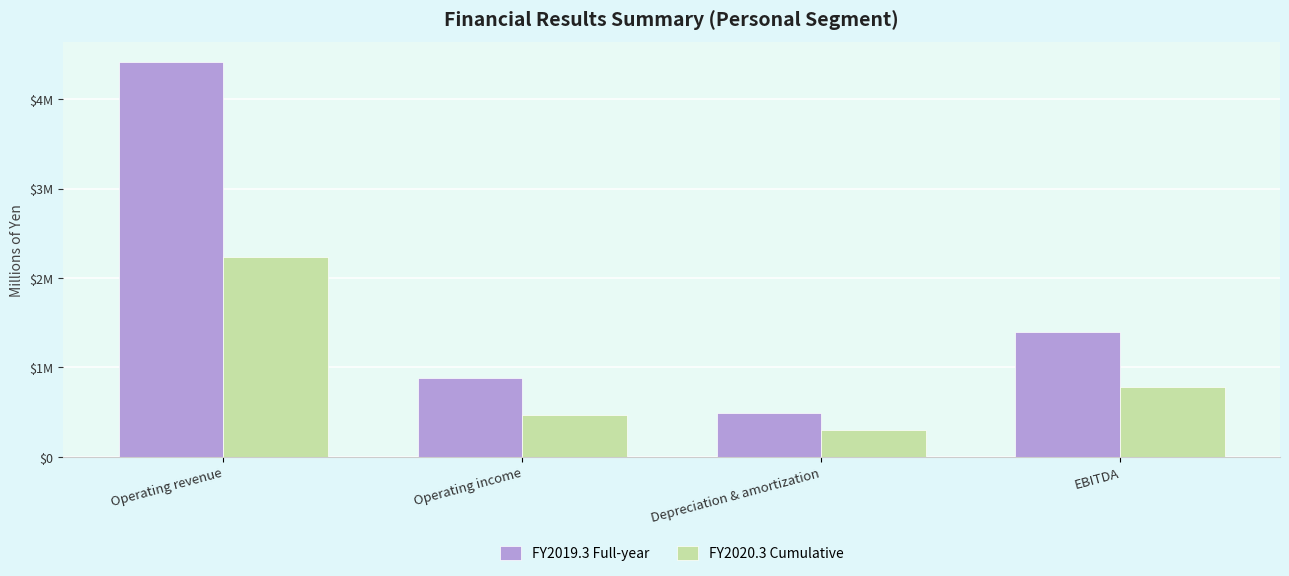

Does the chart contain stacked bars?

No